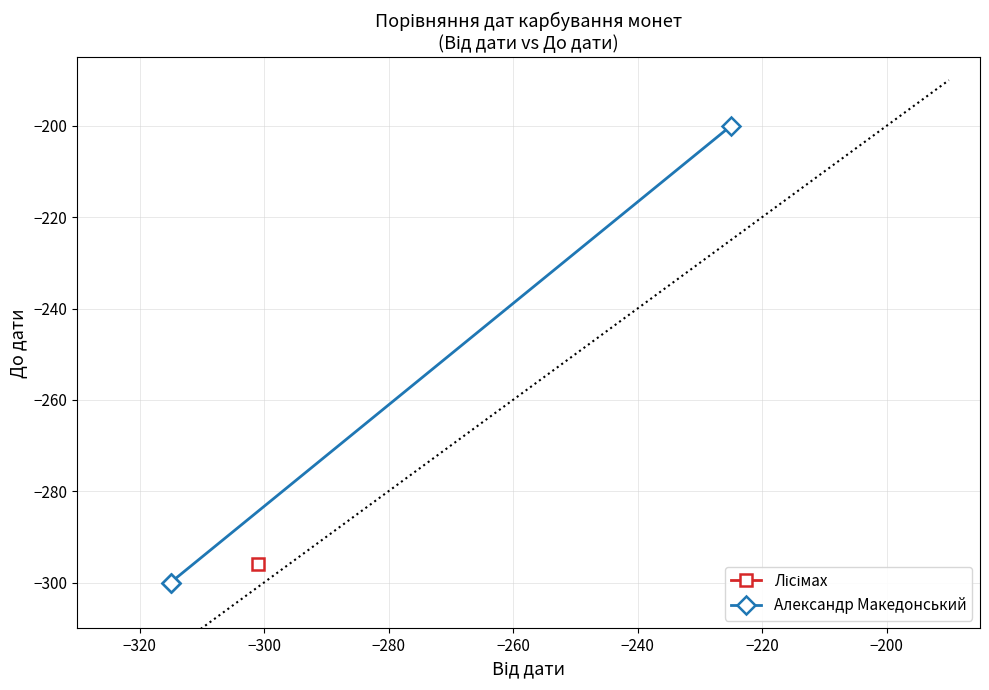

How many lines are shown in the chart?

1